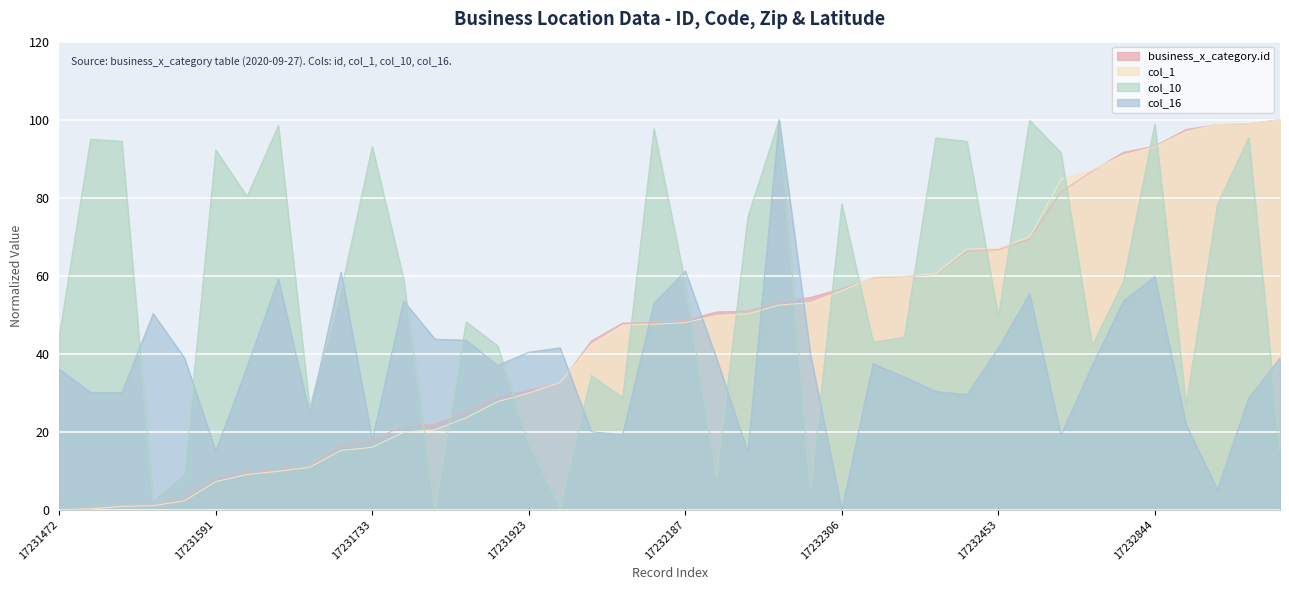

At which label does col_1 first exceed 47?

17232176